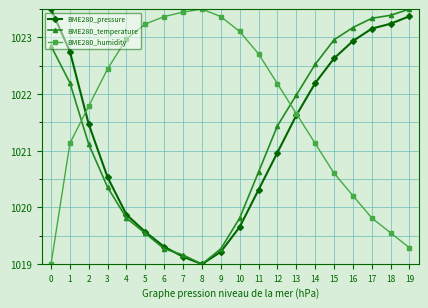

Is it true that BME280_pressure equals 1020.3 at 11?

True